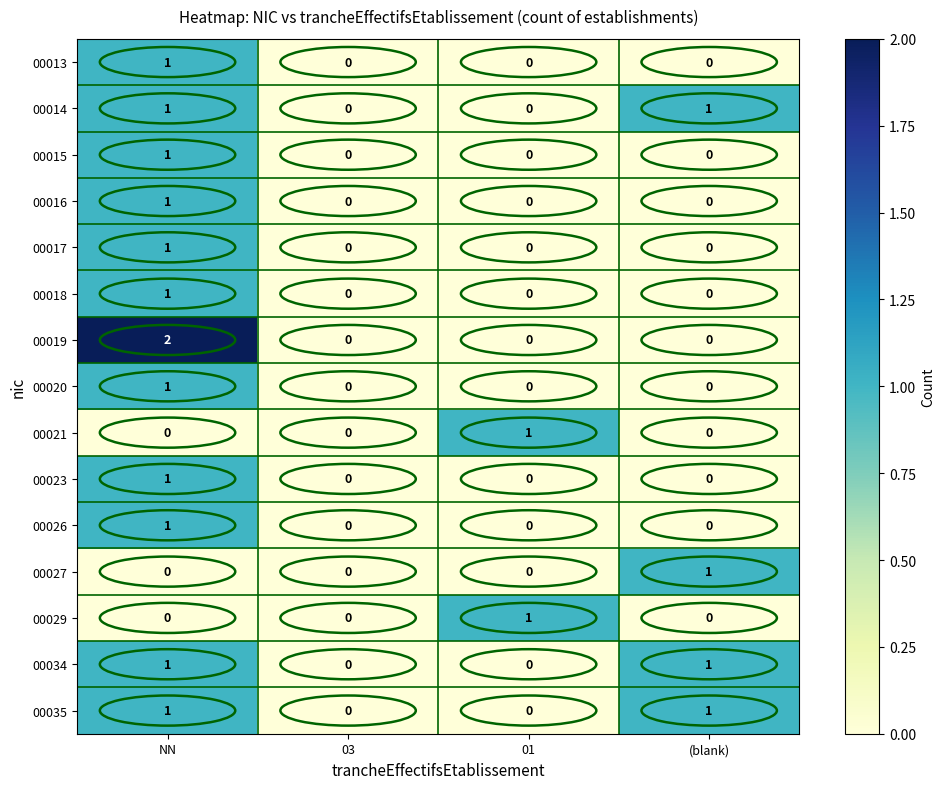

The 00026 series shows 0 at 01. True or false?

True